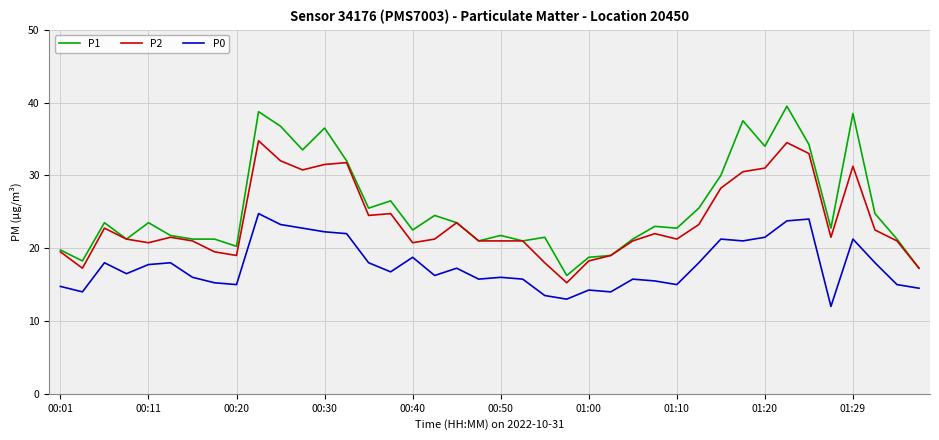

How many series are shown in this chart?

3